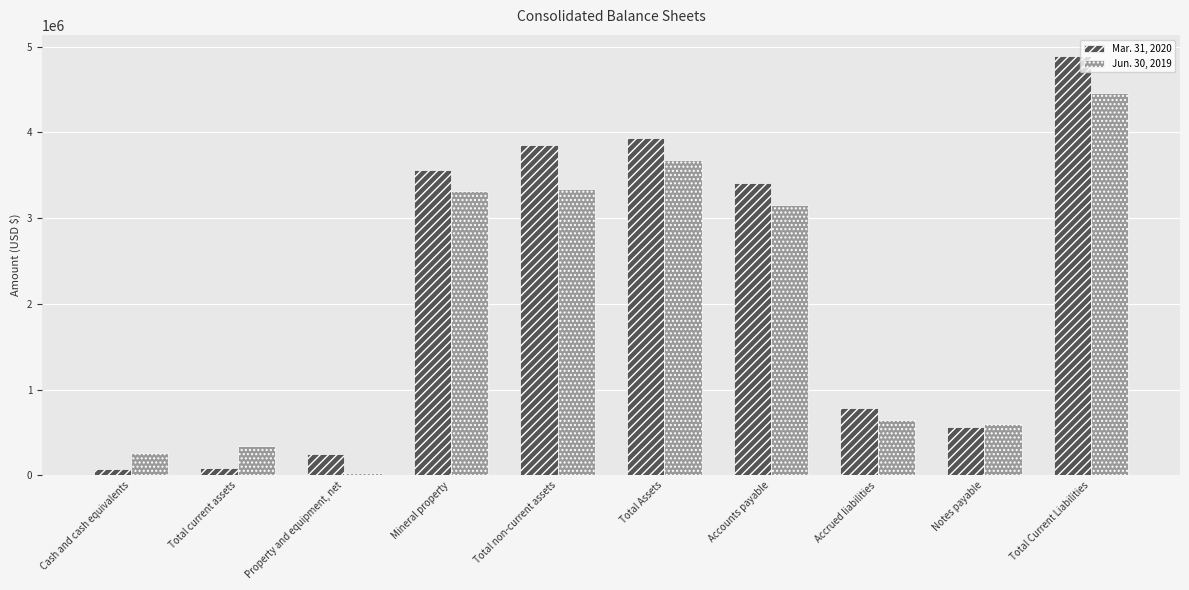

What is the total value across all series at Accrued liabilities?

1429883